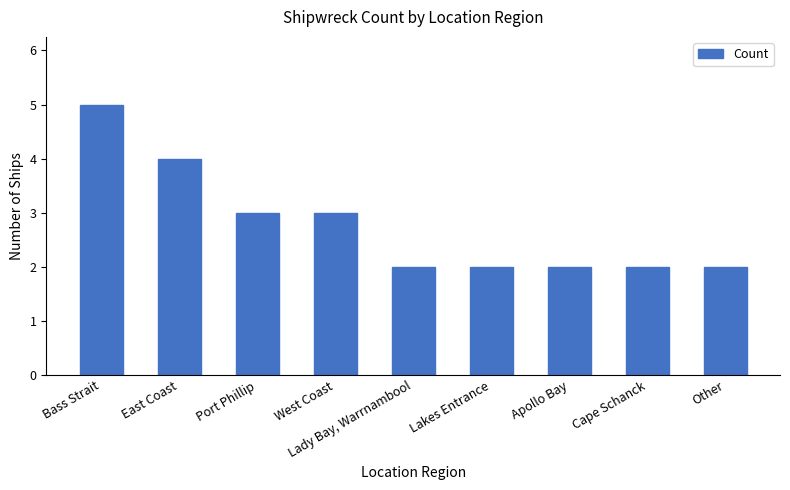

What is the label of the 8th bar from the right?

East Coast